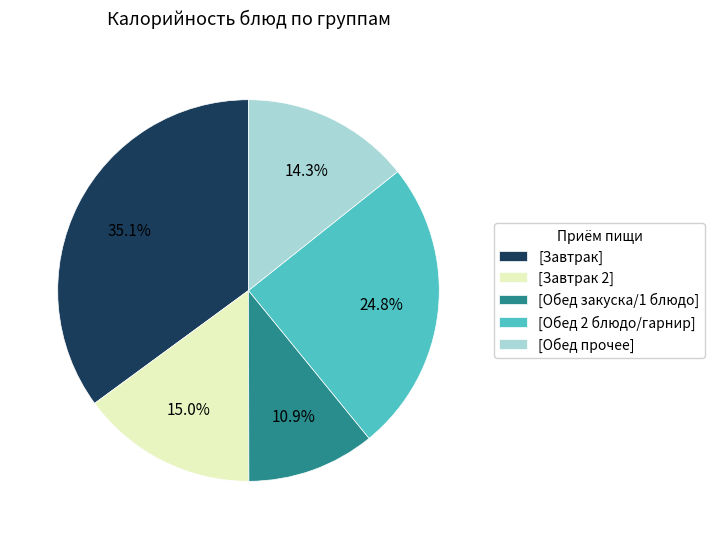

Combined, what portion of the pie is [Завтрак] and [Завтрак 2]?

50.0%